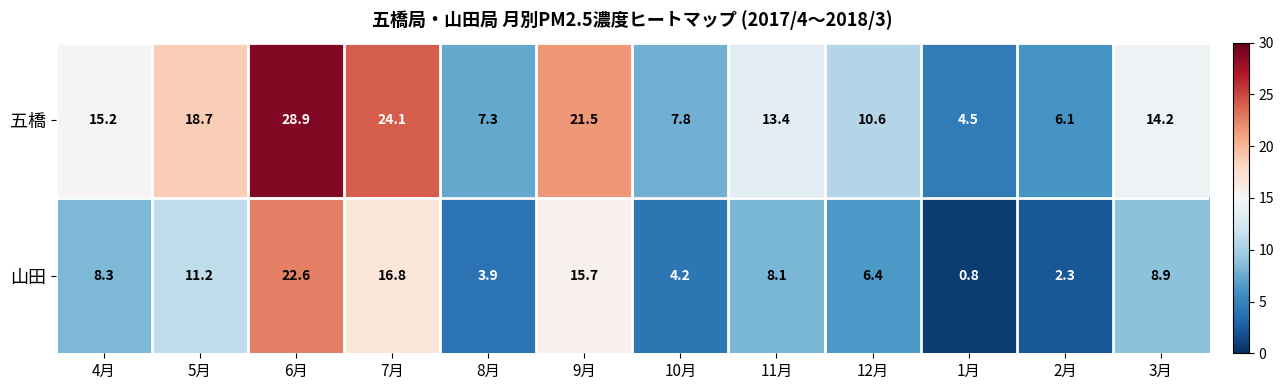

Which series changed the most between 10月 and 11月?

五橋